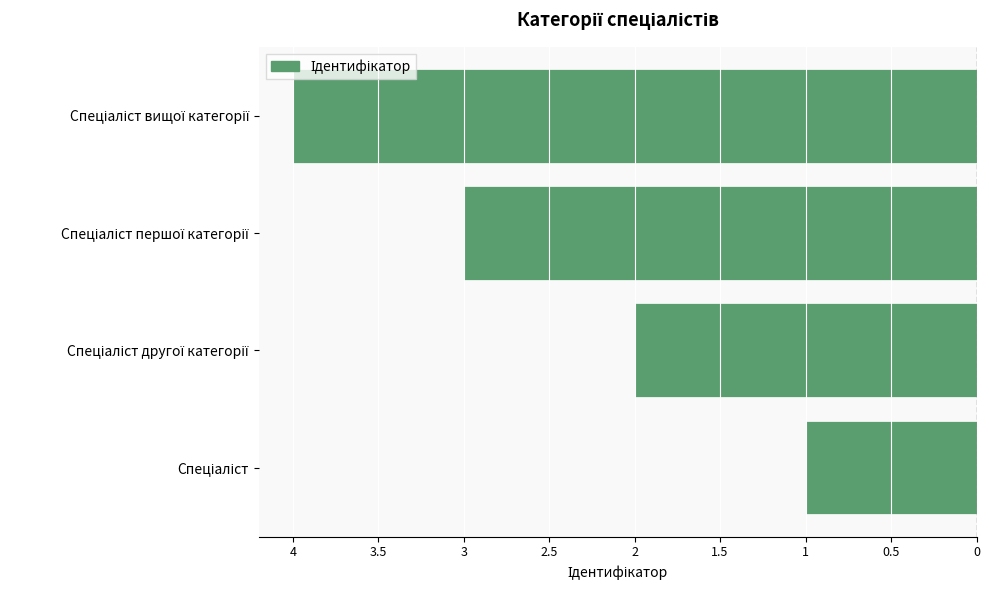

Are the bars horizontal?

Yes